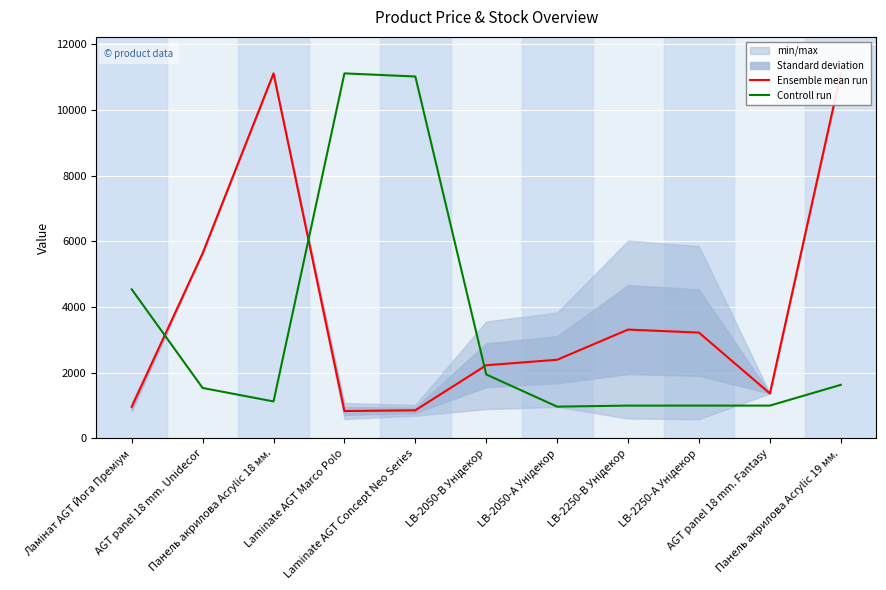

Which label corresponds to the largest value in the chart?

Laminate AGT Marco Polo